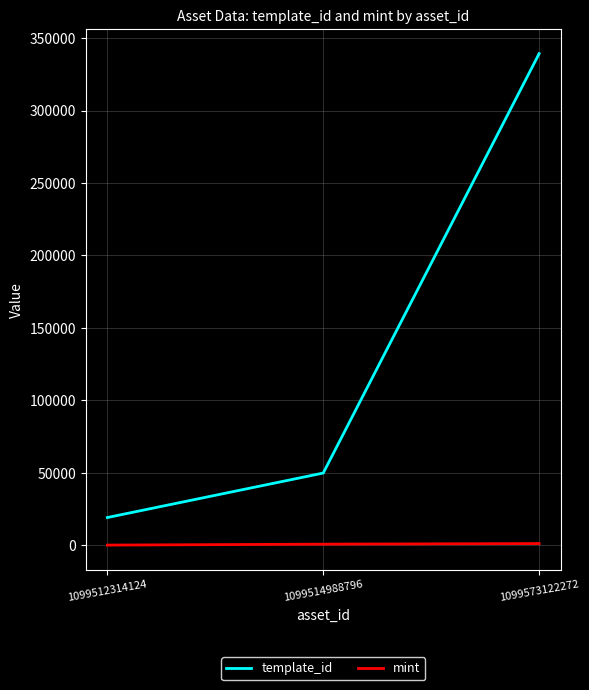

What is the sum of the mint values at 1099514988796 and 1099512314124?

921